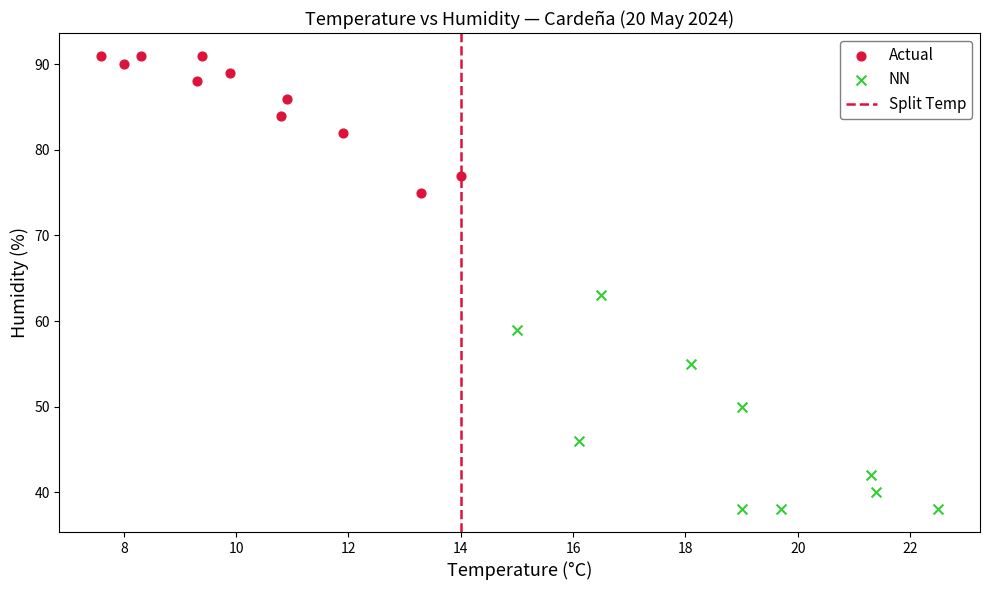

Which series contains the highest Y value?

Actual